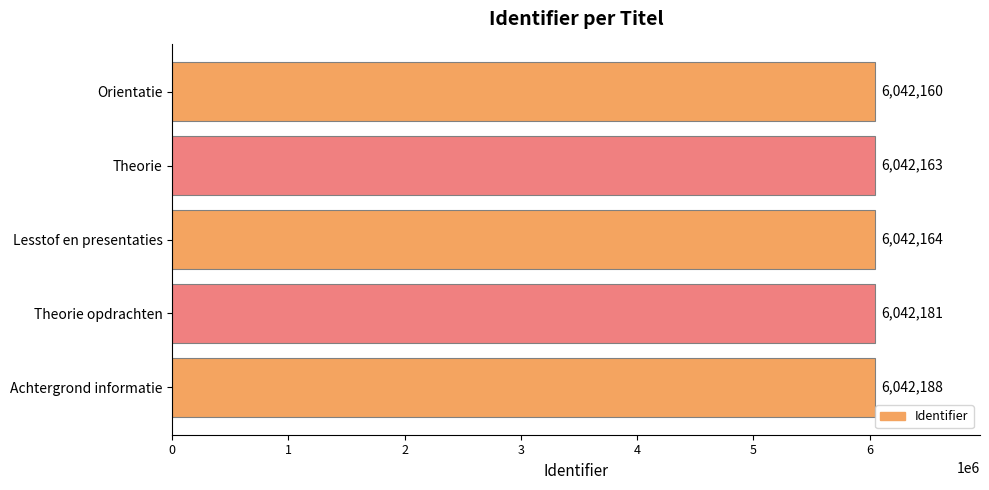

Are the bars grouped side by side (vs. stacked)?

No